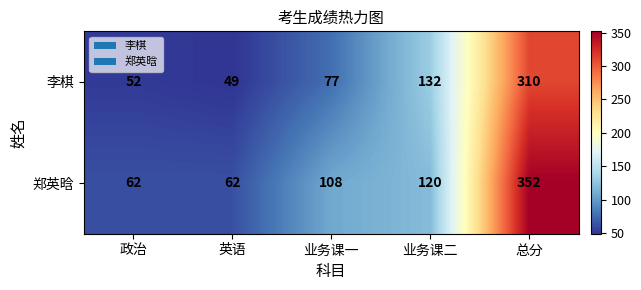

What is the difference between the maximum and minimum values in the 郑英晗 series?

290